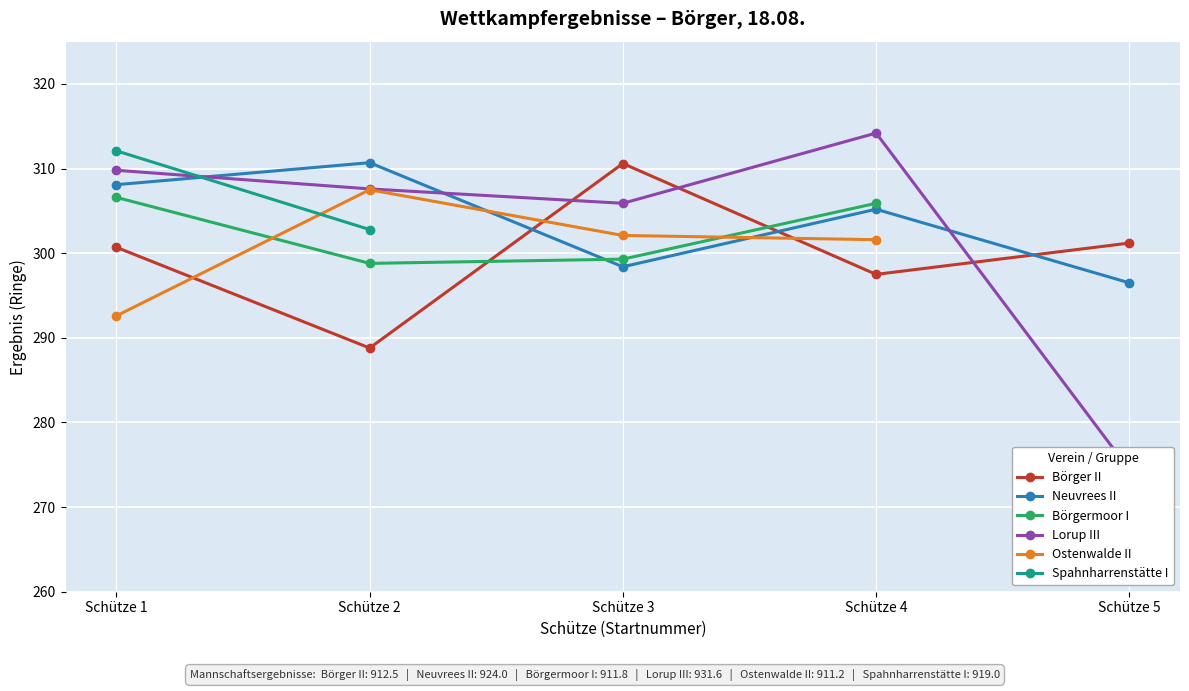

What are all the series names shown in the legend?

Börger II, Neuvrees II, Börgermoor I, Lorup III, Ostenwalde II, Spahnharrenstätte I